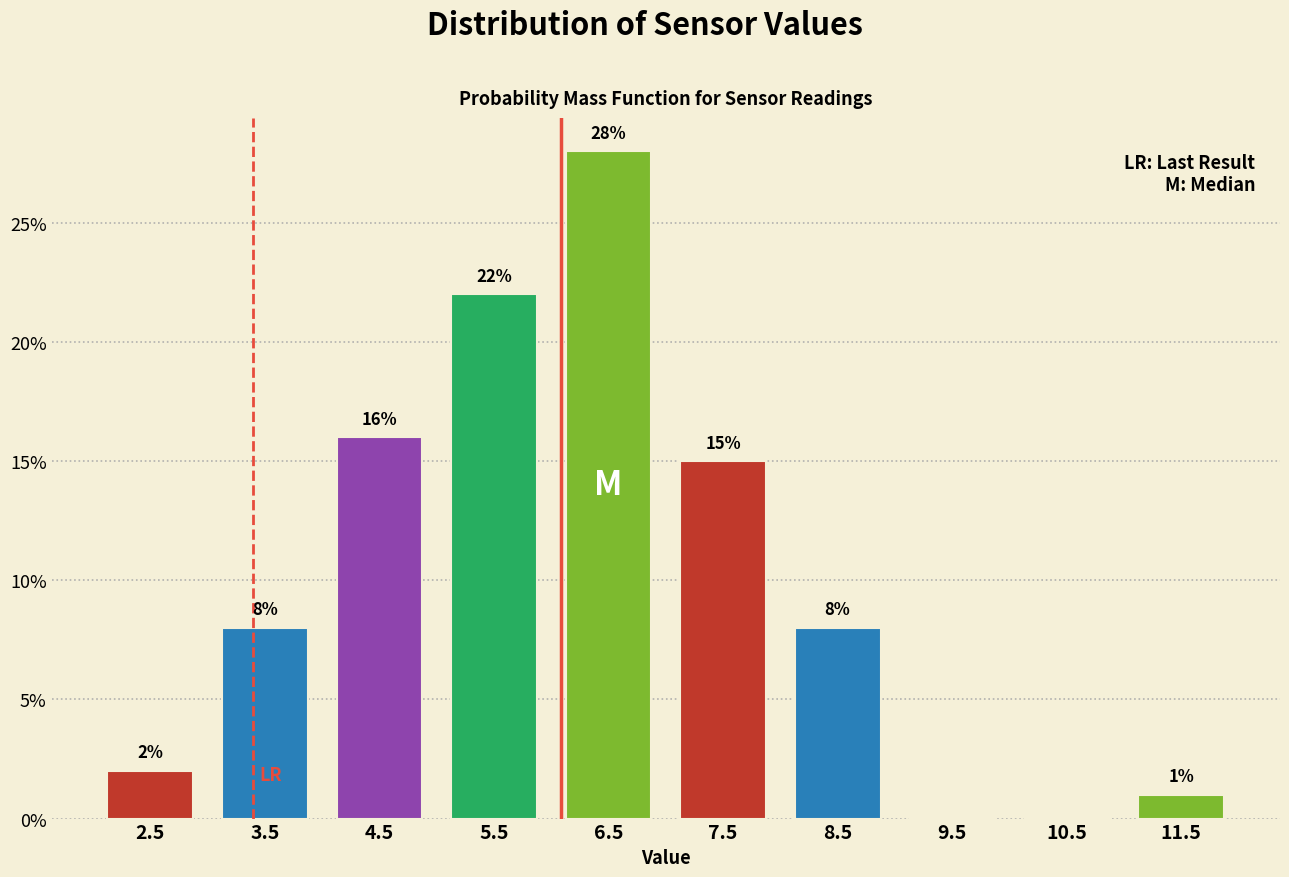

Which range on the x-axis has the tallest bar?

6 to 7